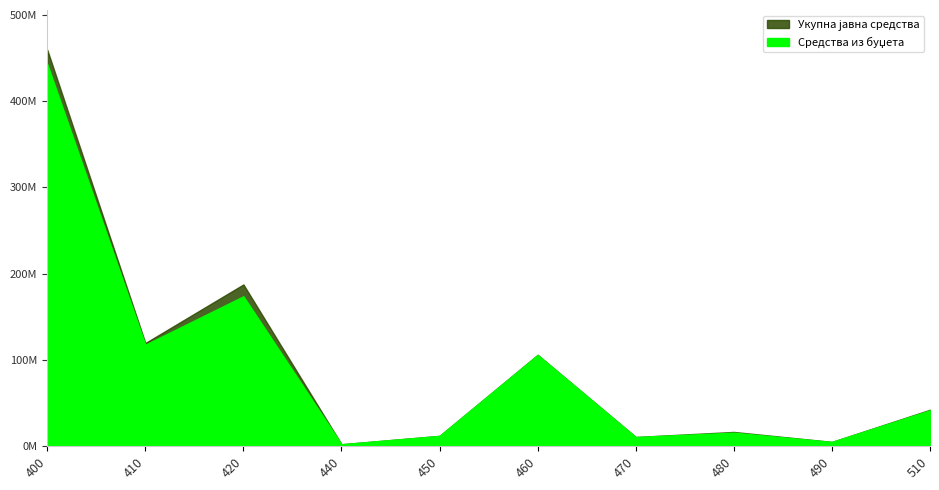

Which series has the widest spread of values?

Укупна јавна средства